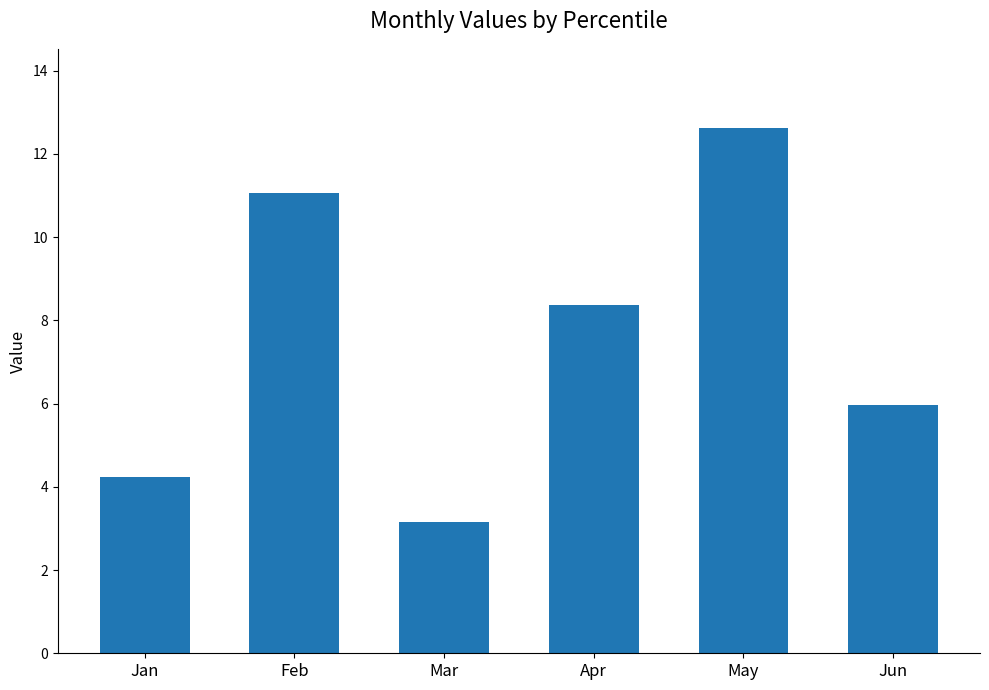

Does the chart contain stacked bars?

No